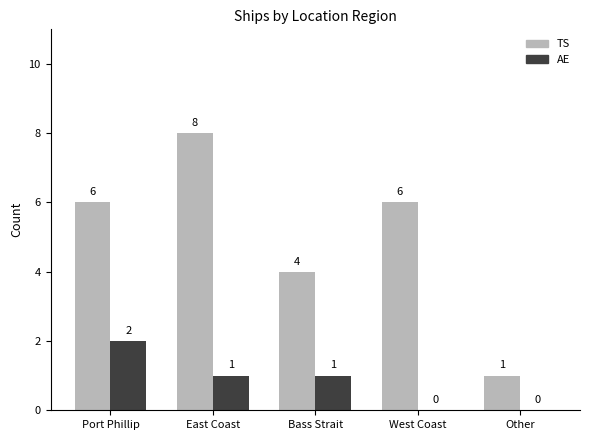

Reading right to left, list all the values displayed in this chart.

TS: Other=1	West Coast=6	Bass Strait=4	East Coast=8	Port Phillip=6
AE: Other=0	West Coast=0	Bass Strait=1	East Coast=1	Port Phillip=2